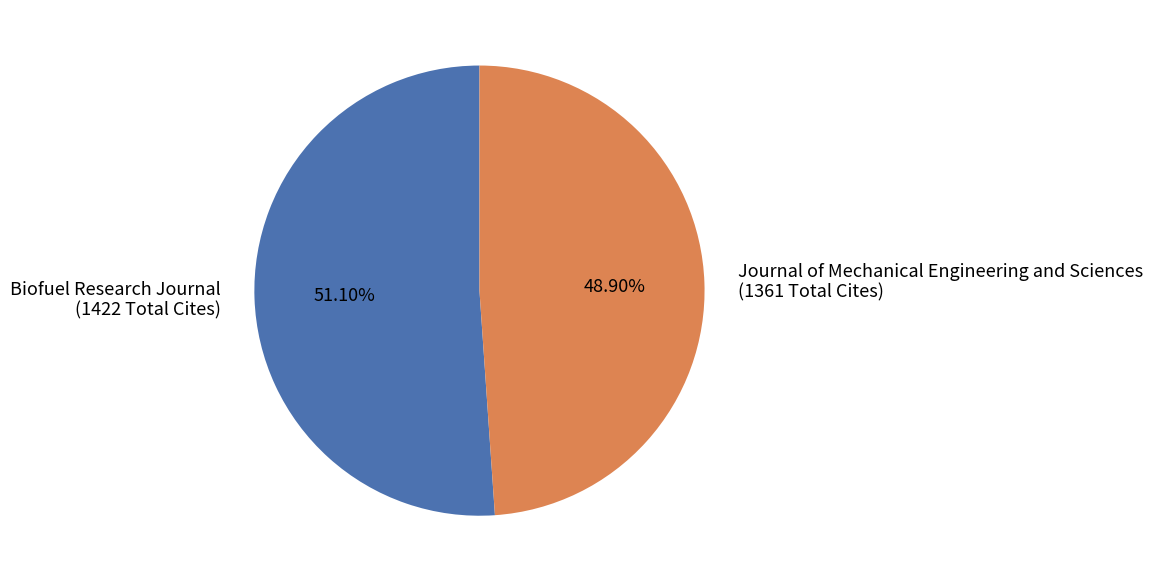

What is the majority slice?

Biofuel Research Journal (1422 Total Cites)